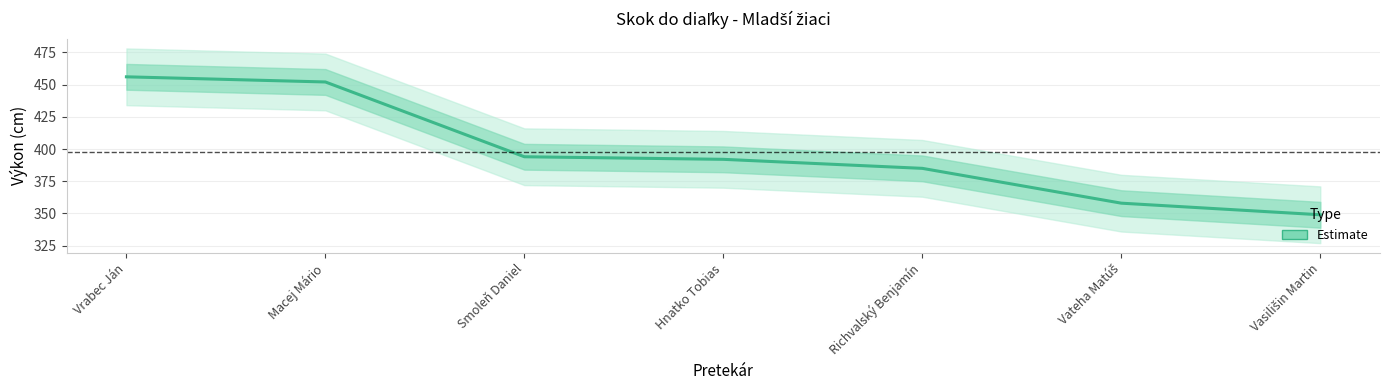

What is the greatest value displayed?

456